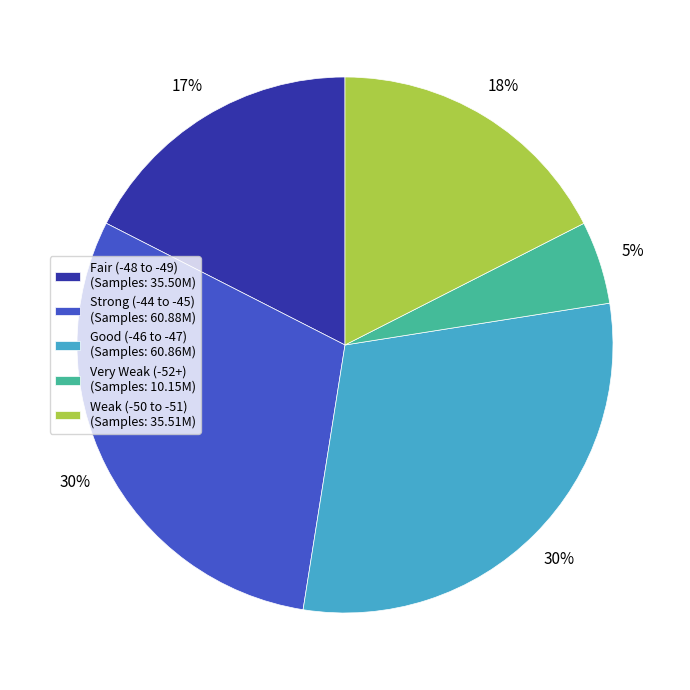

Is it true that Good (-46 to -47) (Samples: 60.86M) is 30% of the pie?

True